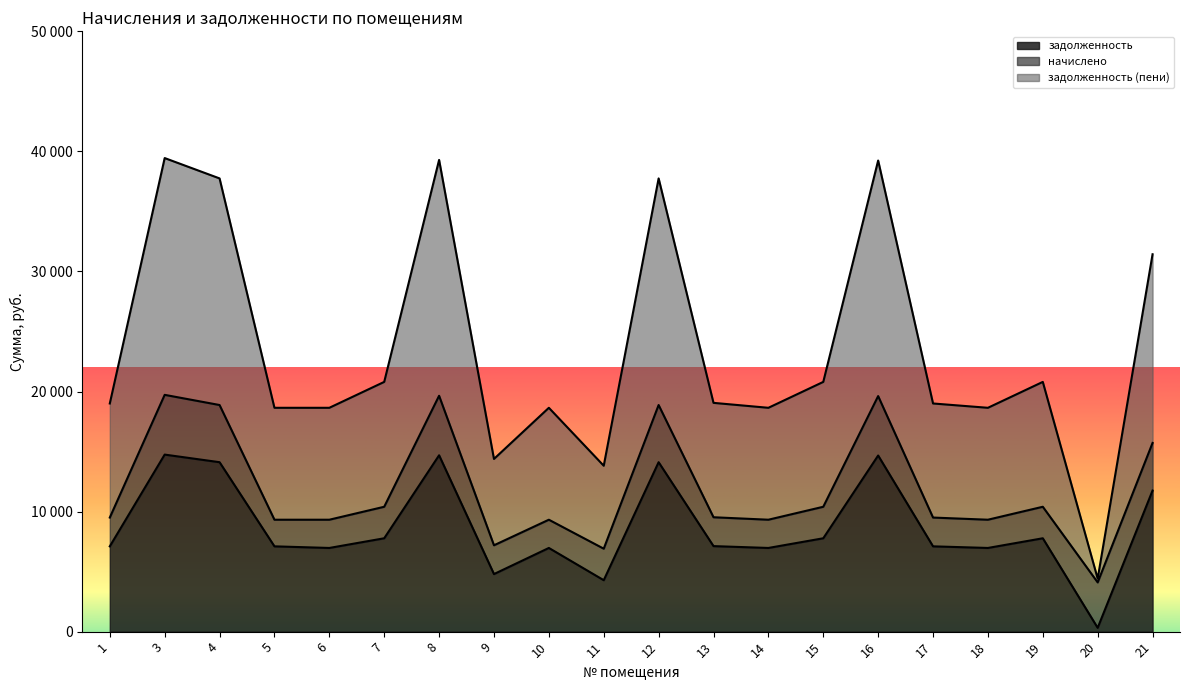

How many values in the задолженность (пени) series exceed 19054?

10